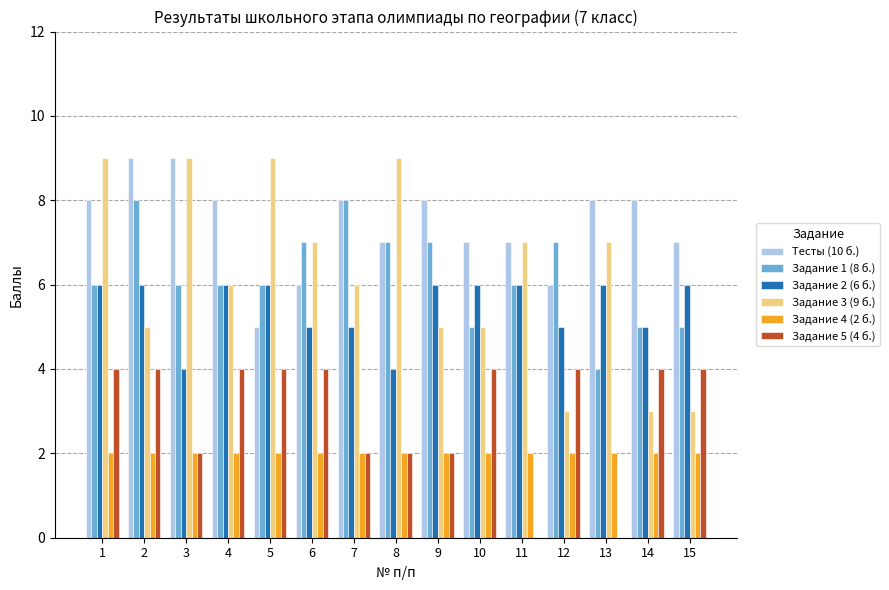

At which category is the sum across all series the highest?

1